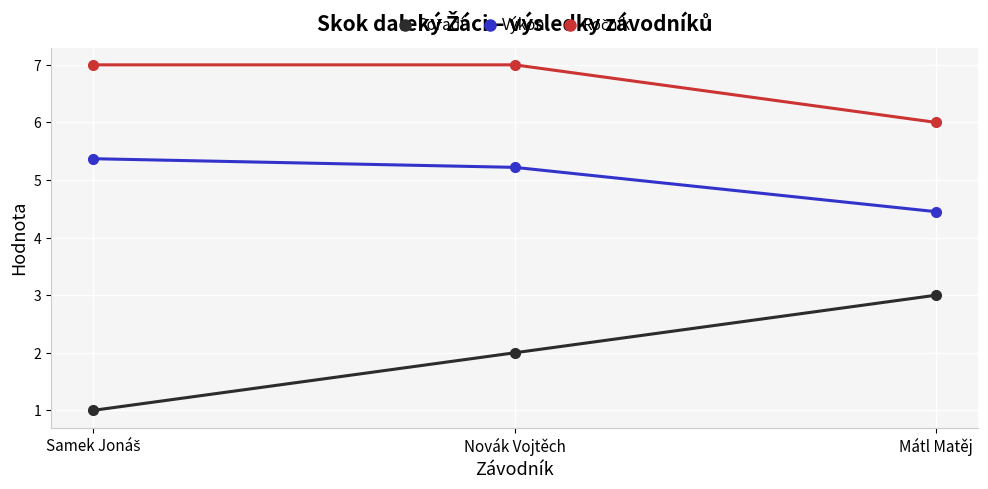

What is the spread (max minus min) of values at Novák Vojtěch?

5.0